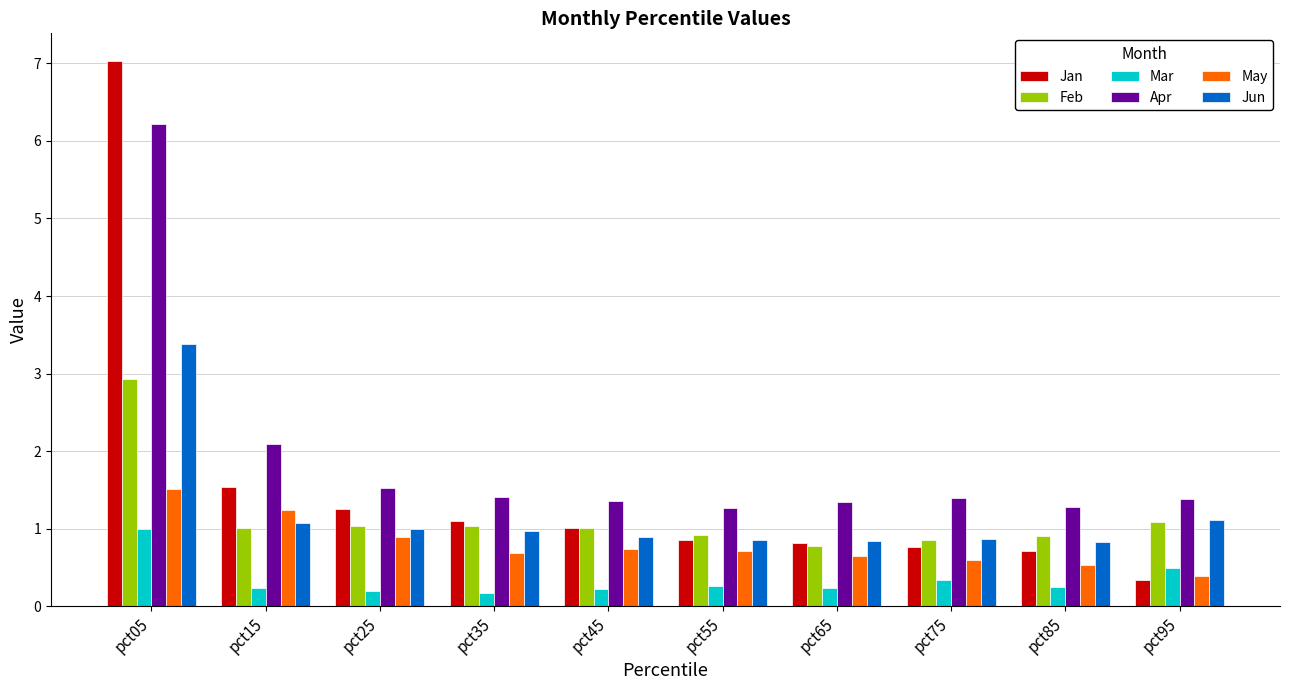

Which series has the largest total across all categories?

Apr